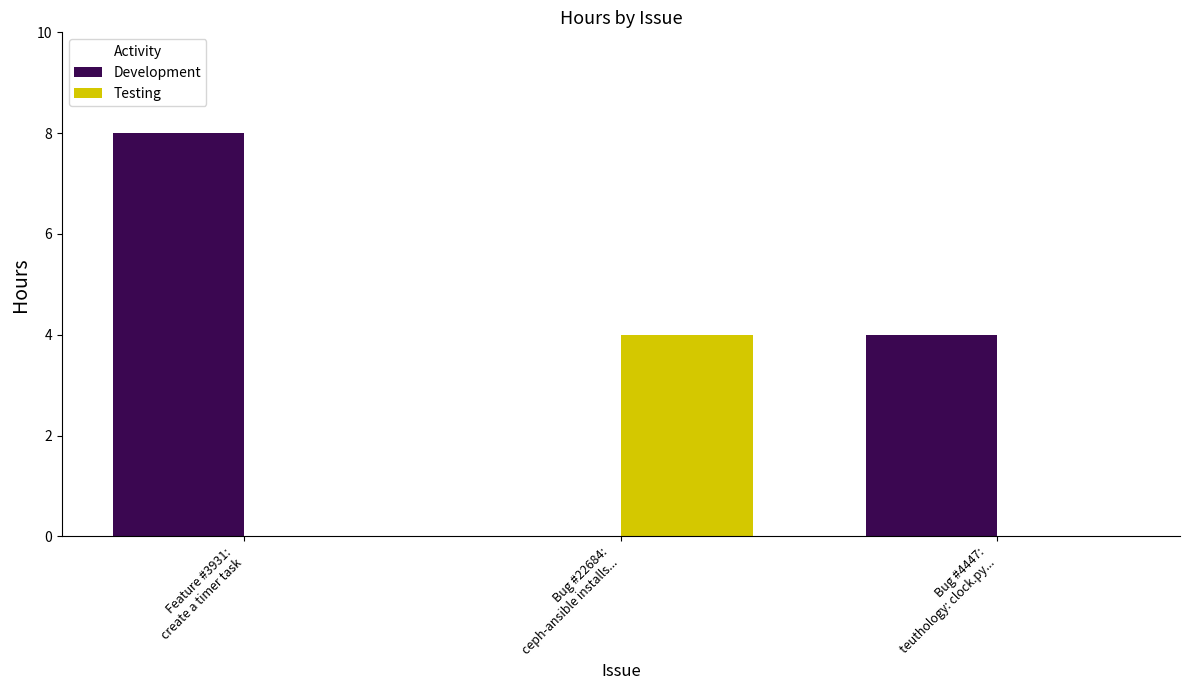

True or false: Development has a value of -5 at Bug #22684:
ceph-ansible installs....

False